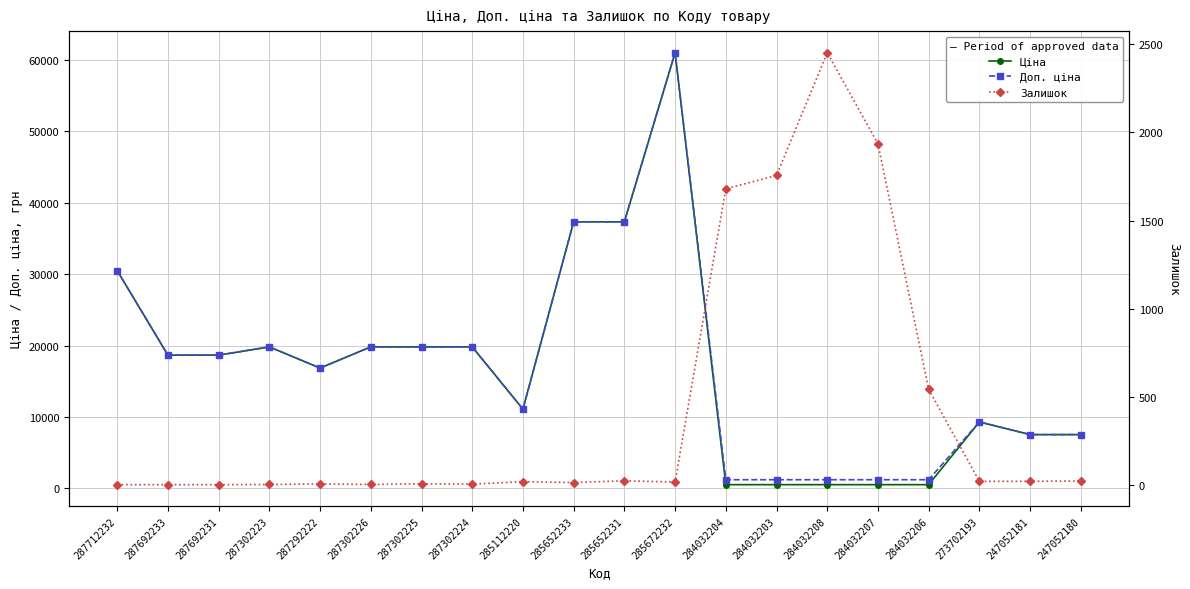

What is the difference between the second highest and minimum values in the Доп. ціна series?

36115.8